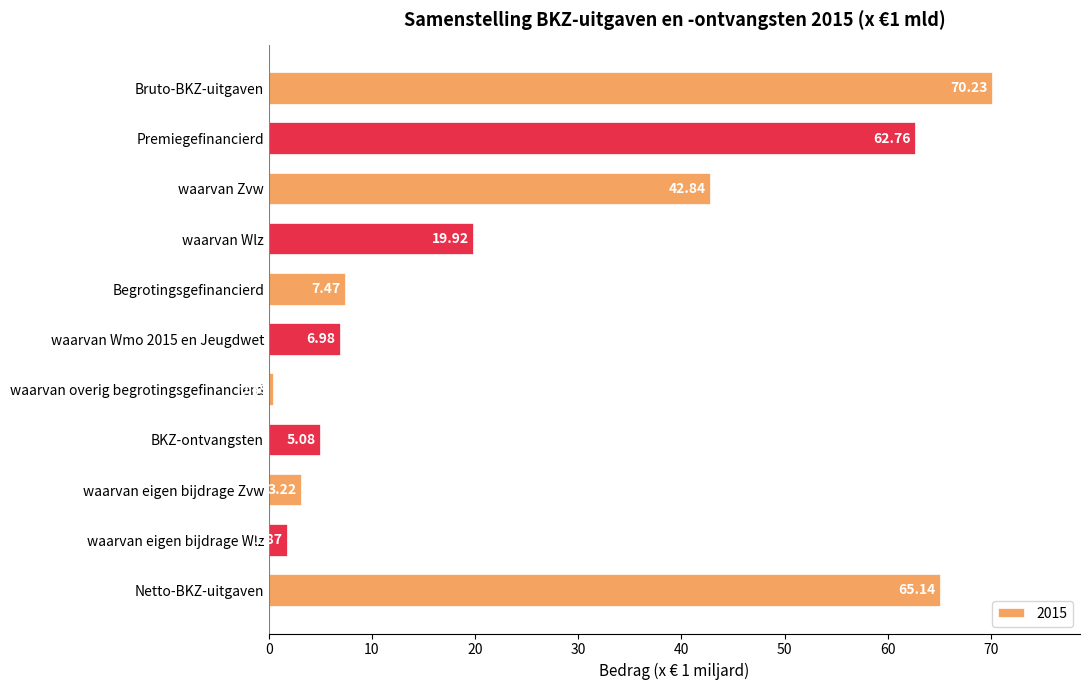

List the labels in order of value, smallest first.

waarvan overig begrotingsgefinancierd, waarvan eigen bijdrage Wlz, waarvan eigen bijdrage Zvw, BKZ-ontvangsten, waarvan Wmo 2015 en Jeugdwet, Begrotingsgefinancierd, waarvan Wlz, waarvan Zvw, Premiegefinancierd, Netto-BKZ-uitgaven, Bruto-BKZ-uitgaven